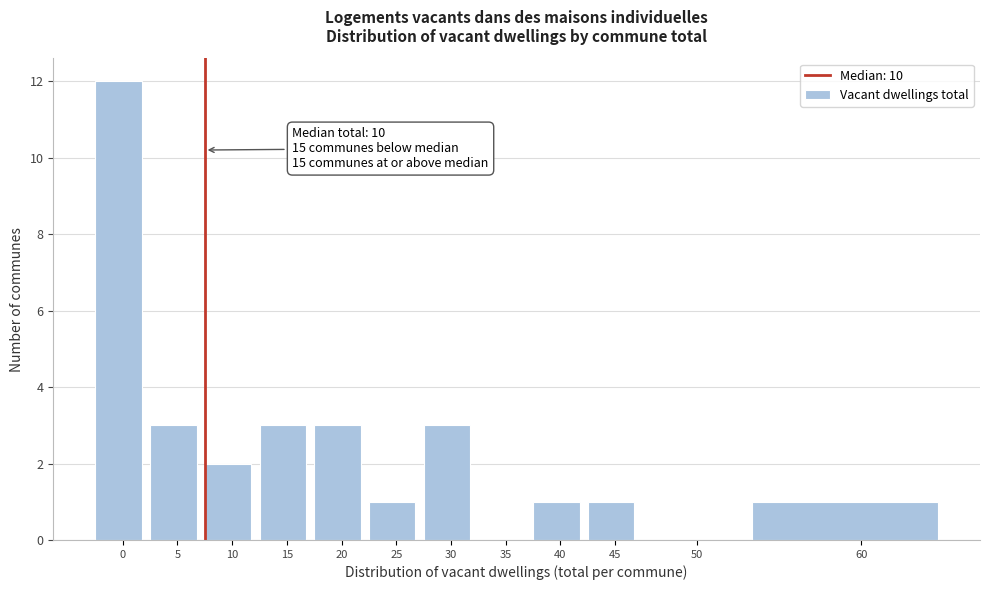

Reading left to right, what are all the values shown in this chart?

0=12	5=3	10=2	15=3	20=3	25=1	30=3	35=0	40=1	45=1	50=0	60=1